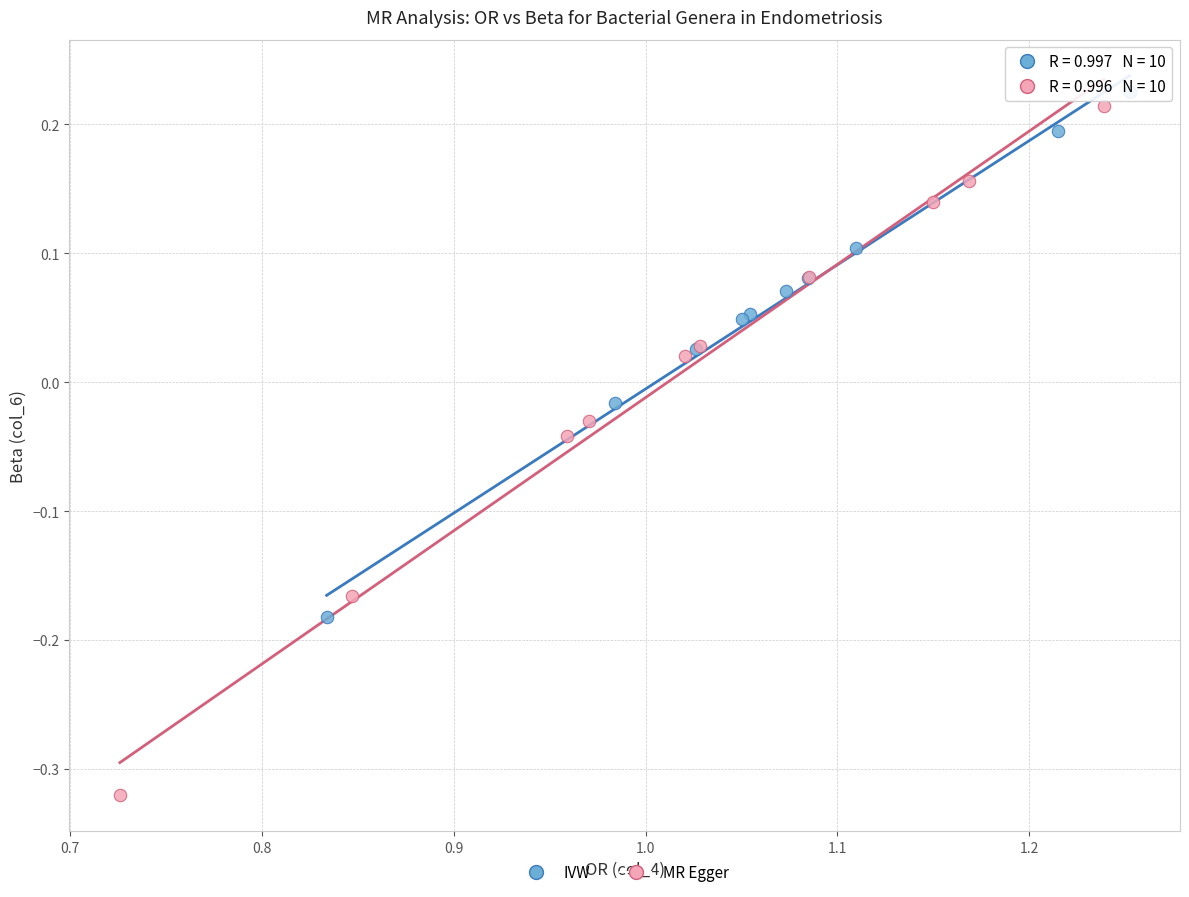

Which series contains the lowest Y value?

MR Egger